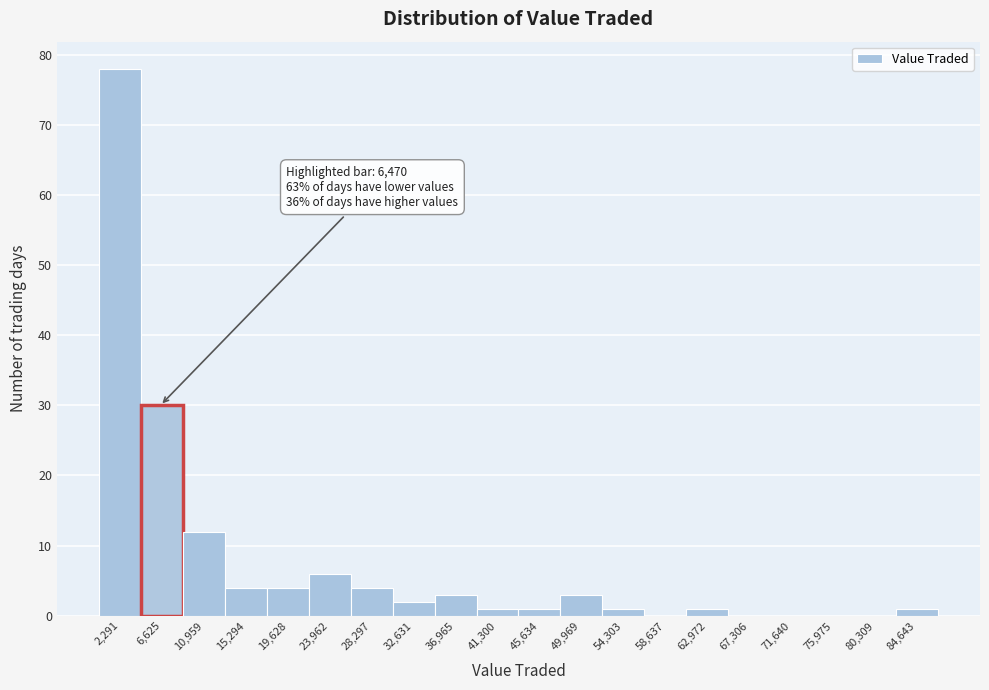

Over which range of the x-axis is the bar tallest?

0 to 4500